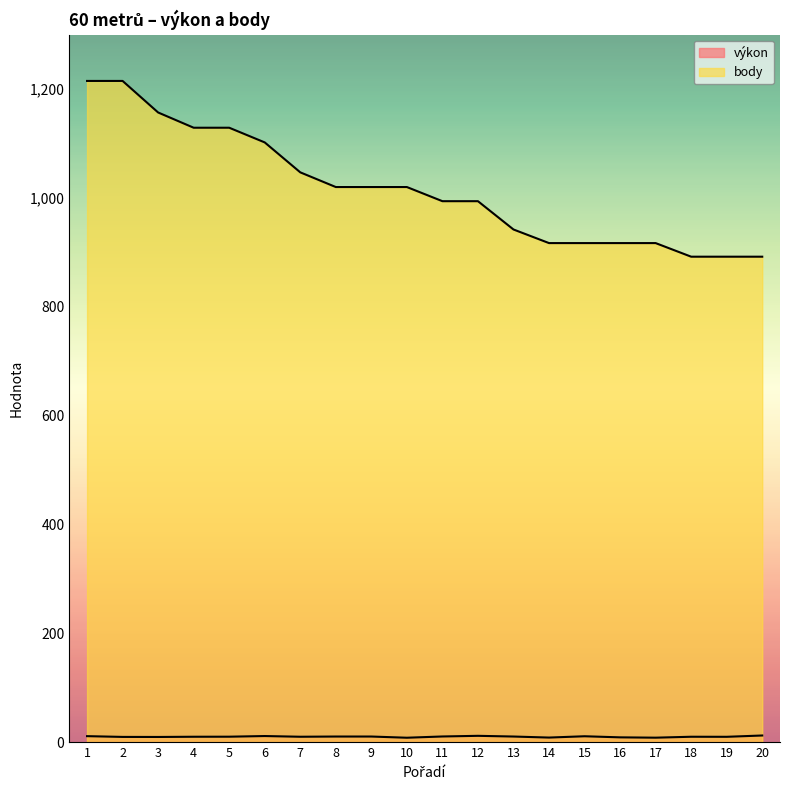

Is the value of výkon at 12 greater than the value of body at 17?

No